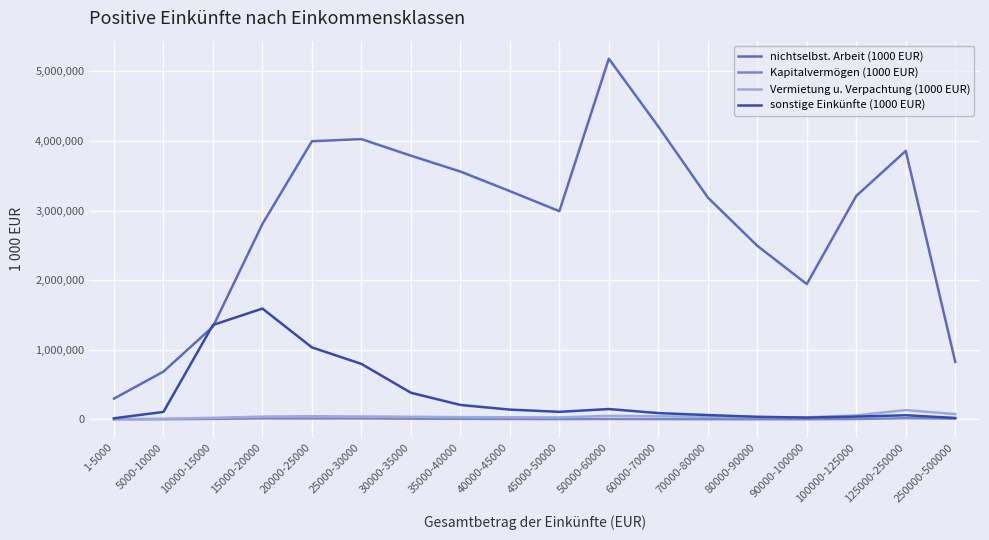

Which series has the largest range (max minus min)?

nichtselbst. Arbeit (1000 EUR)